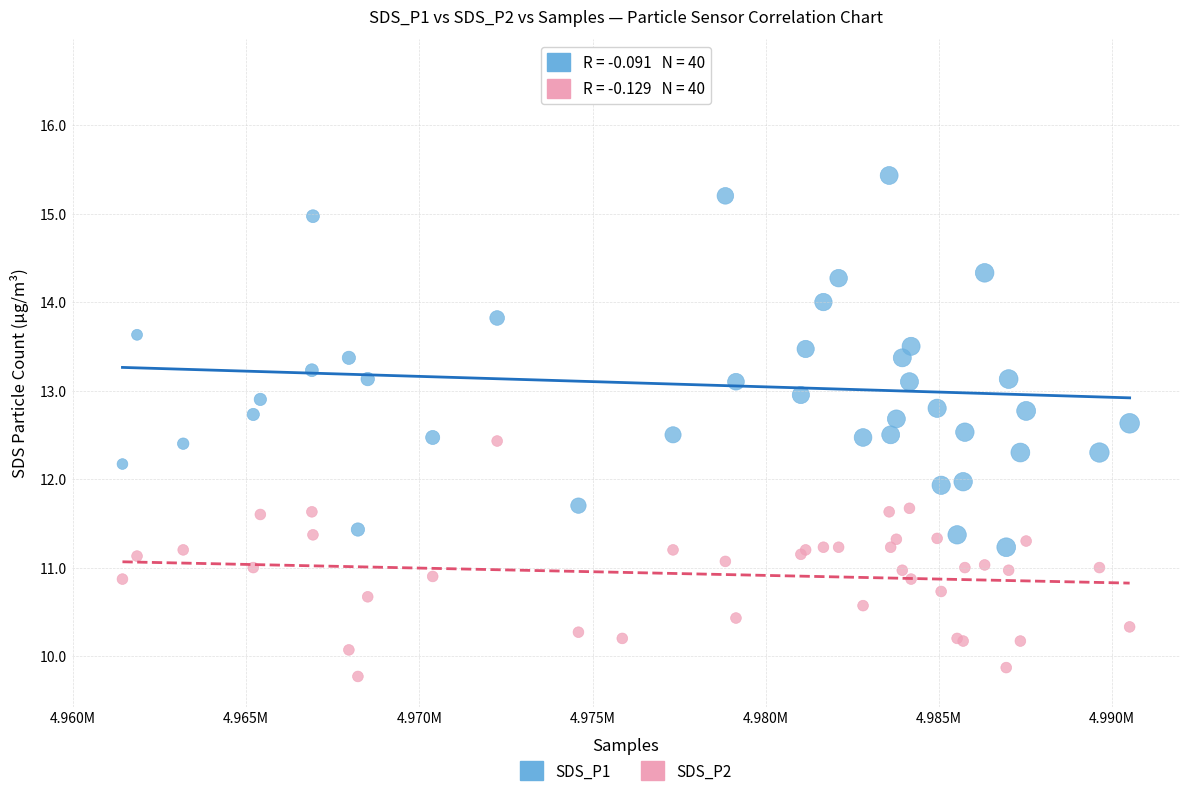

What are all the series names shown in the legend?

SDS_P1, SDS_P2